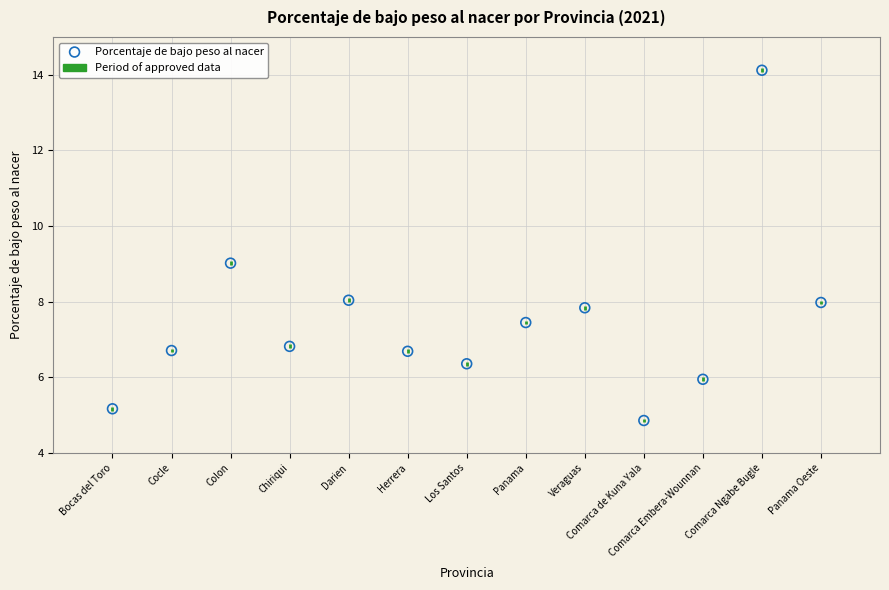

What is the range of X values (max minus min)?

12.0